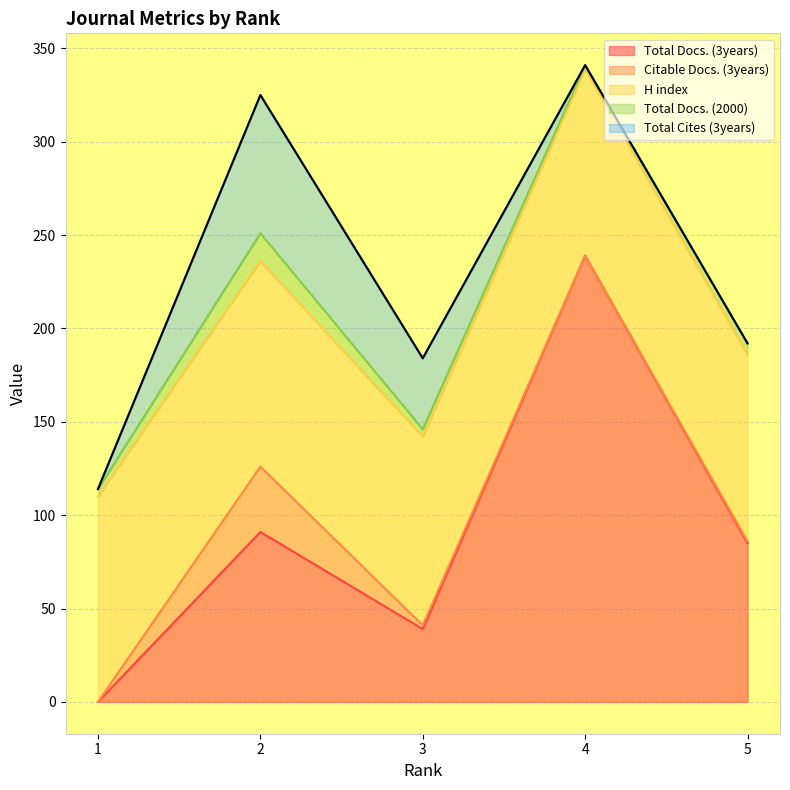

List the series in order of their peak value, lowest first.

Total Docs. (2000), Citable Docs. (3years), Total Cites (3years), H index, Total Docs. (3years)